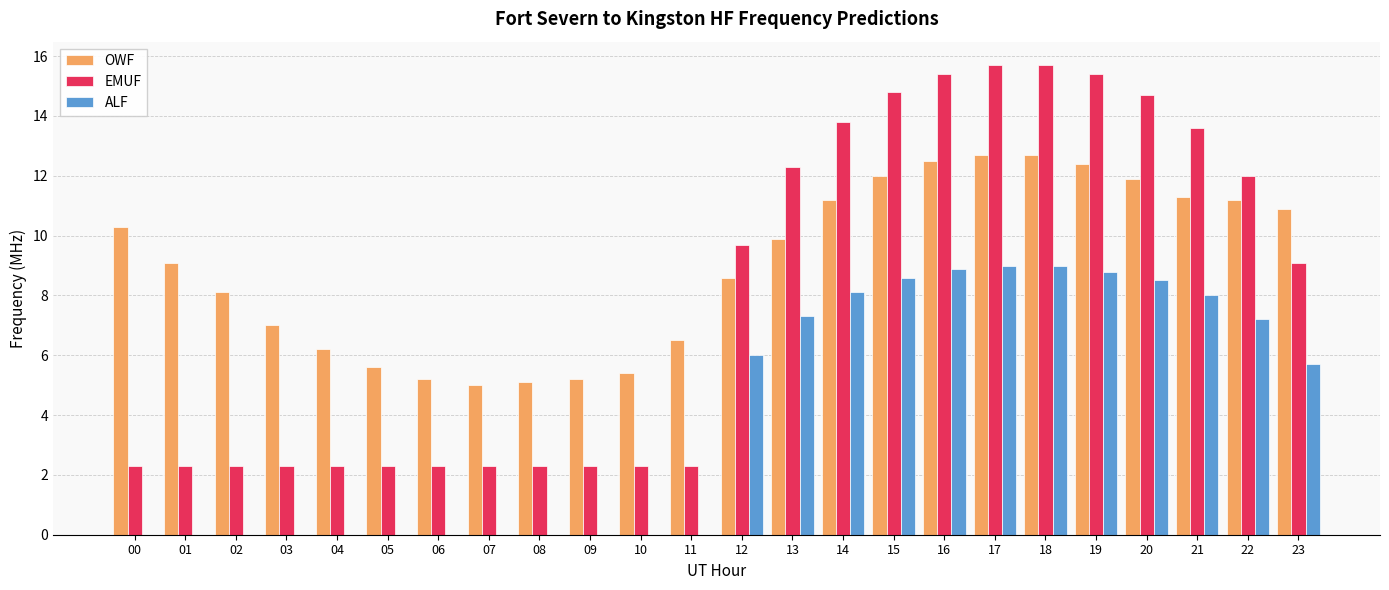

How many groups of bars are there?

24